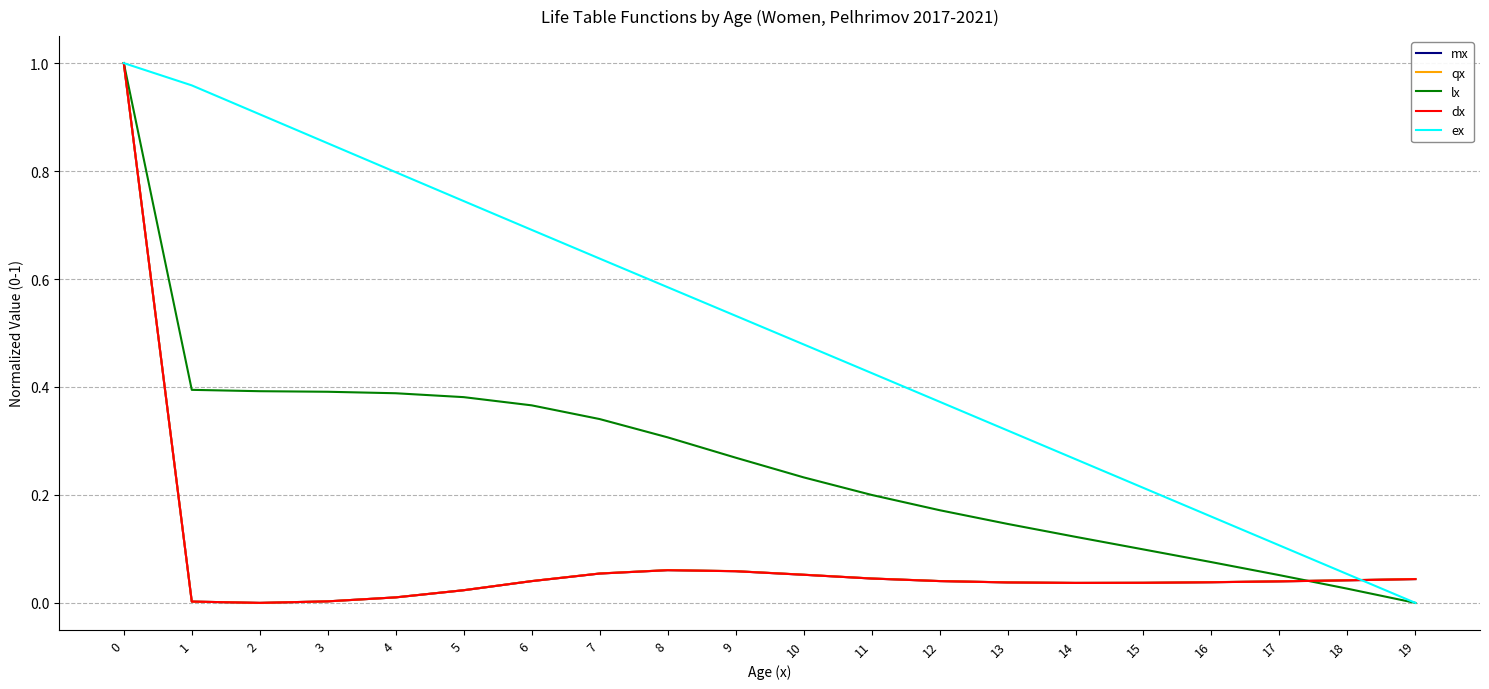

Does the chart have visible grid lines?

Yes